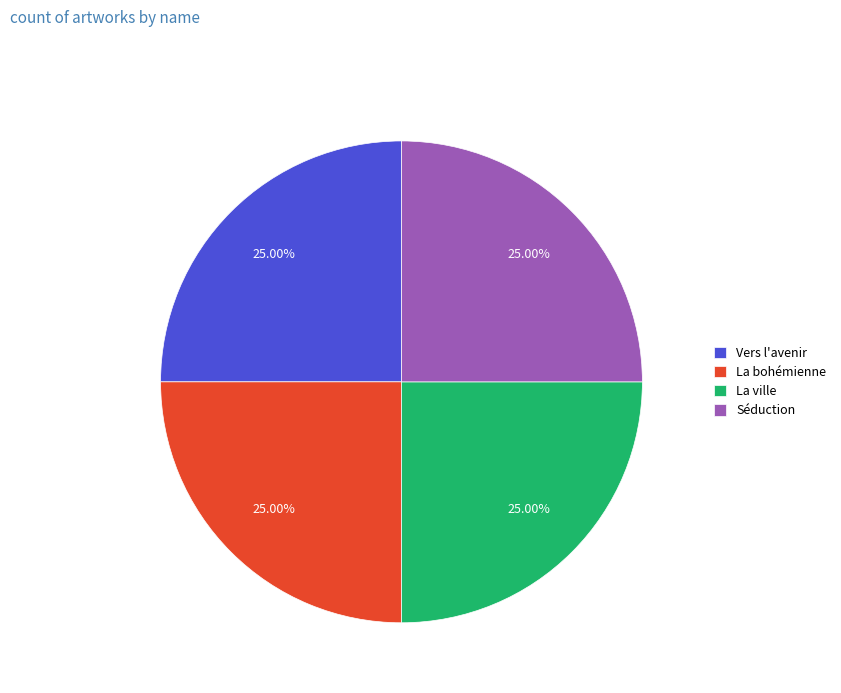

What is the ratio of the value at Séduction to the value at La ville?

1.0